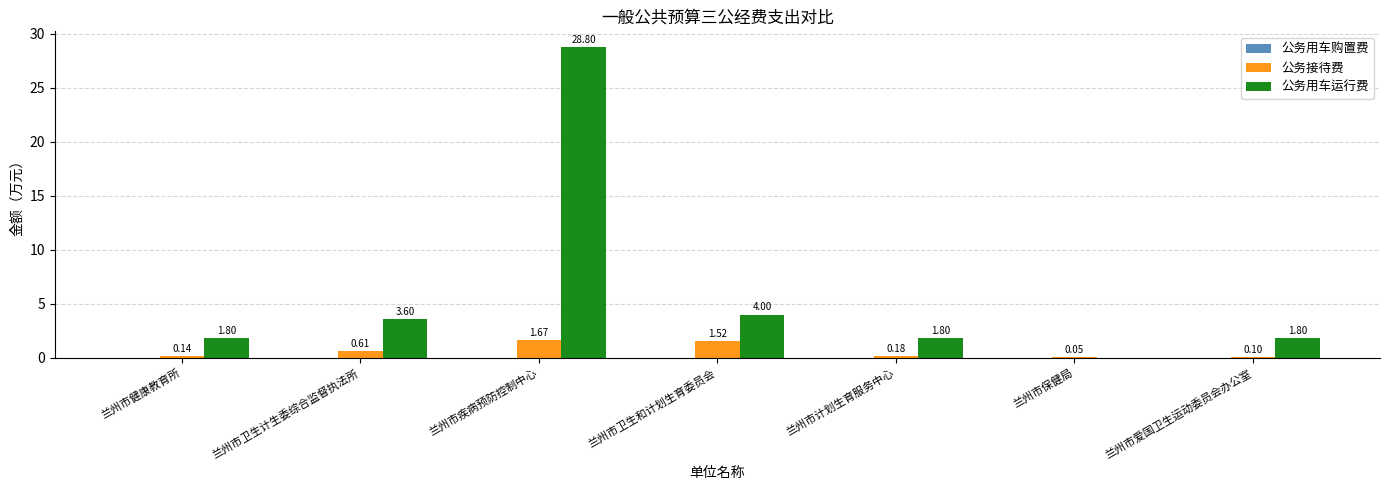

What is the highest value of the 公务用车运行费 series?

28.8